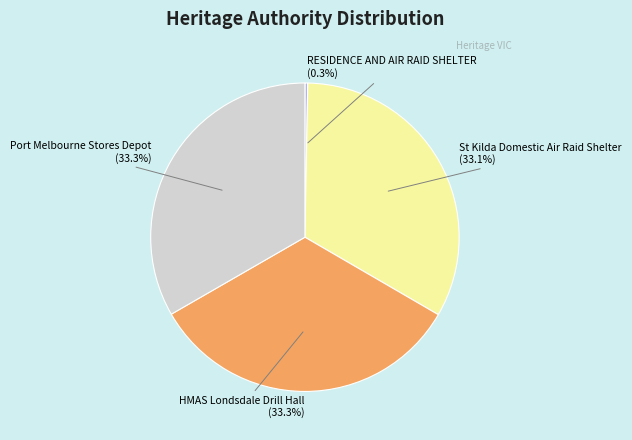

Which category has the smallest portion of the pie?

RESIDENCE AND AIR RAID SHELTER